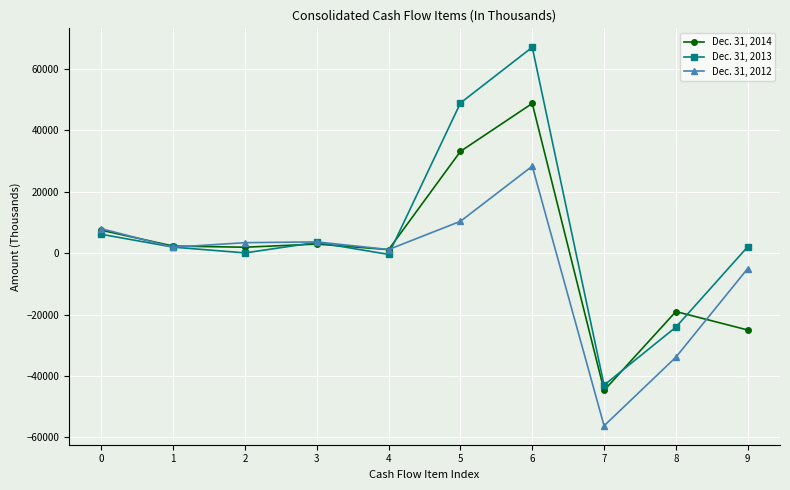

Which series has the largest range (max minus min)?

Dec. 31, 2013